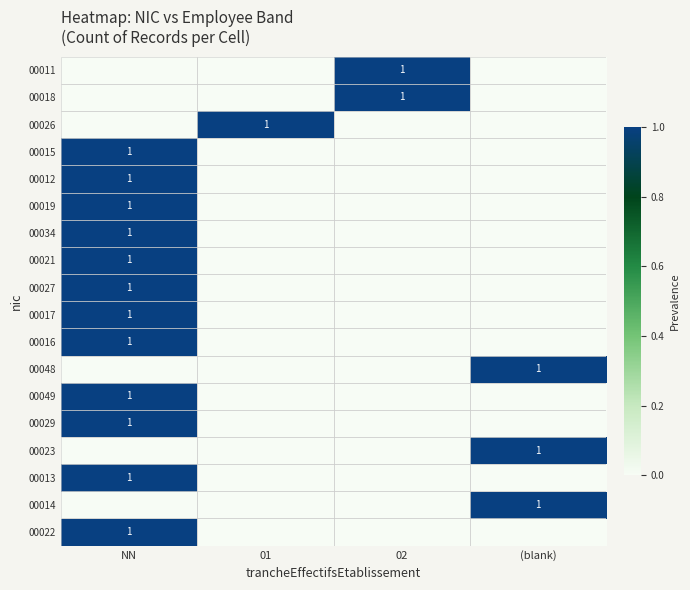

Is it true that 00015 equals 2 at NN?

False